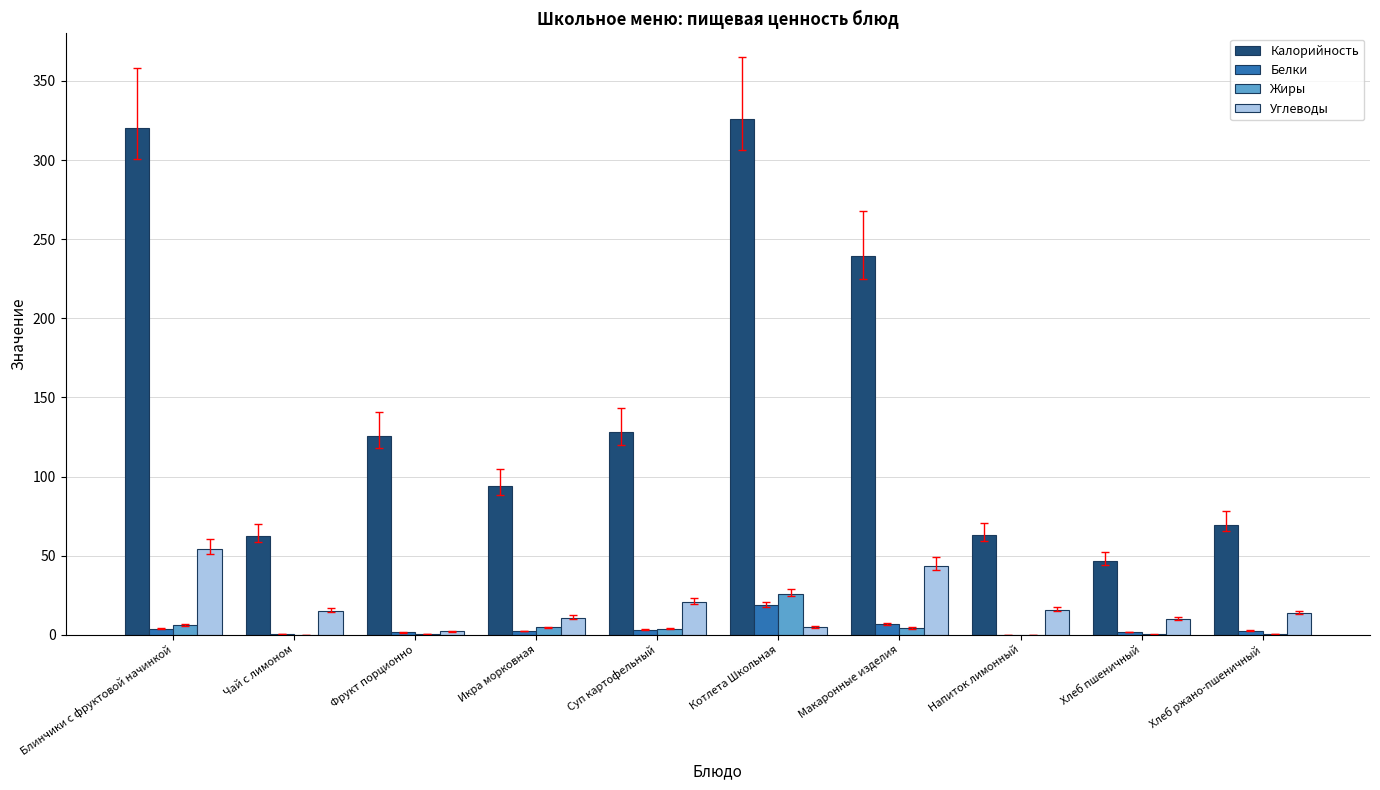

At which label does Жиры reach its peak?

Котлета Школьная